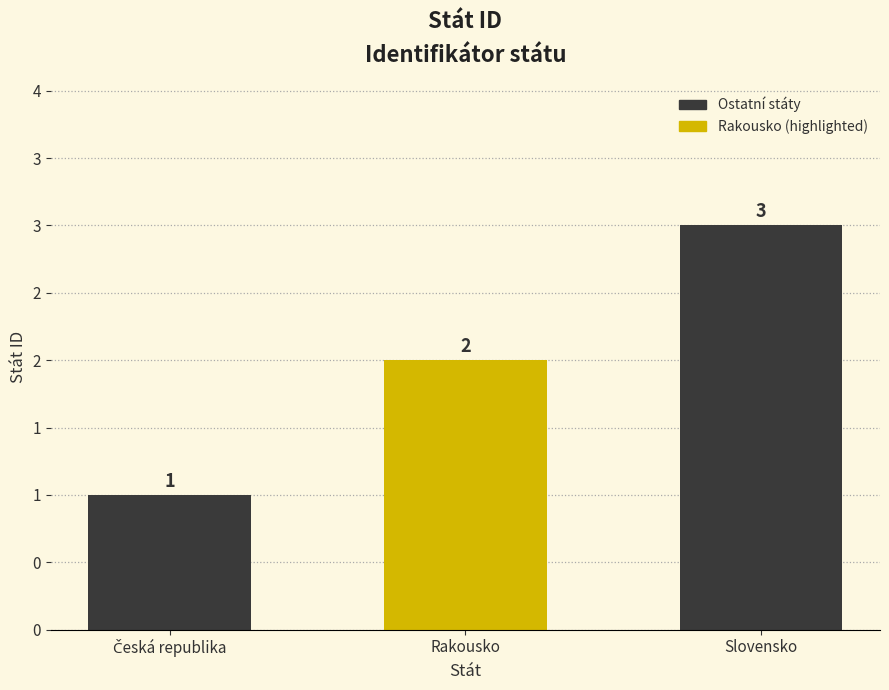

Rank the categories by value from highest to lowest.

Slovensko, Rakousko, Česká republika